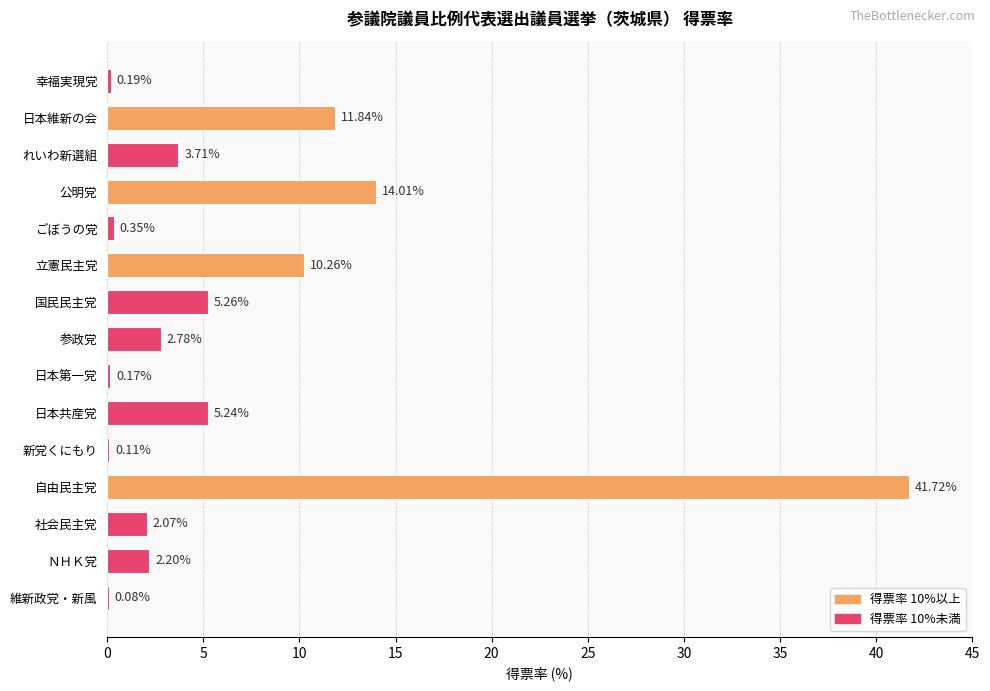

Which label corresponds to the largest value in the chart?

自由民主党